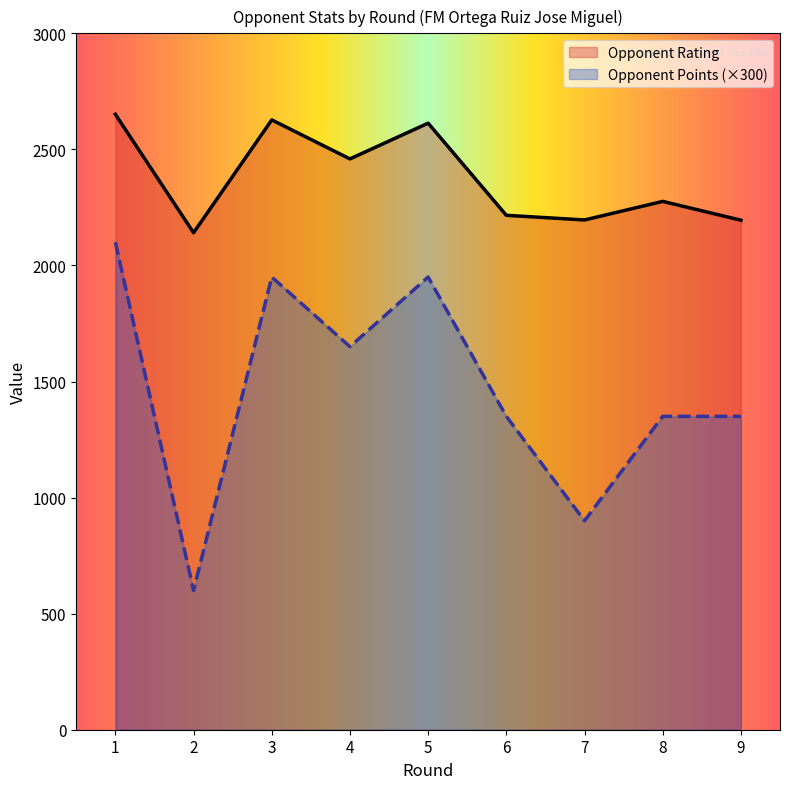

Which series has the widest spread of values?

Opponent Points (×300)